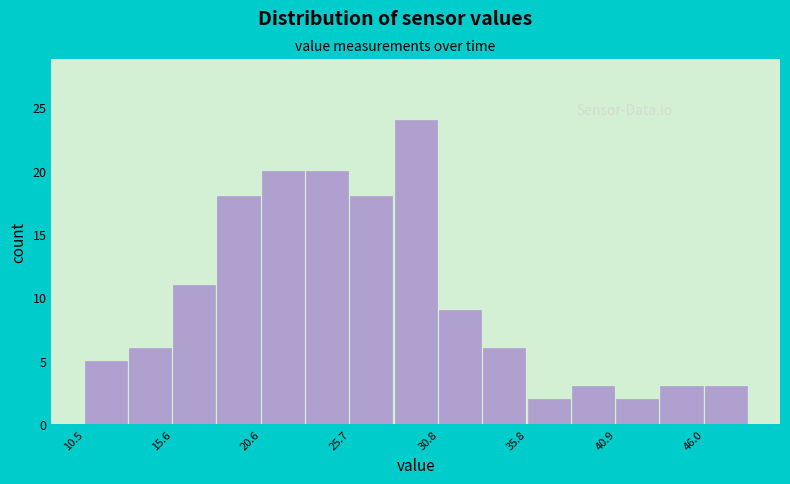

Around what value on the x-axis is the tallest bar? Give the approximate position of its centre, as read against the axis.

29